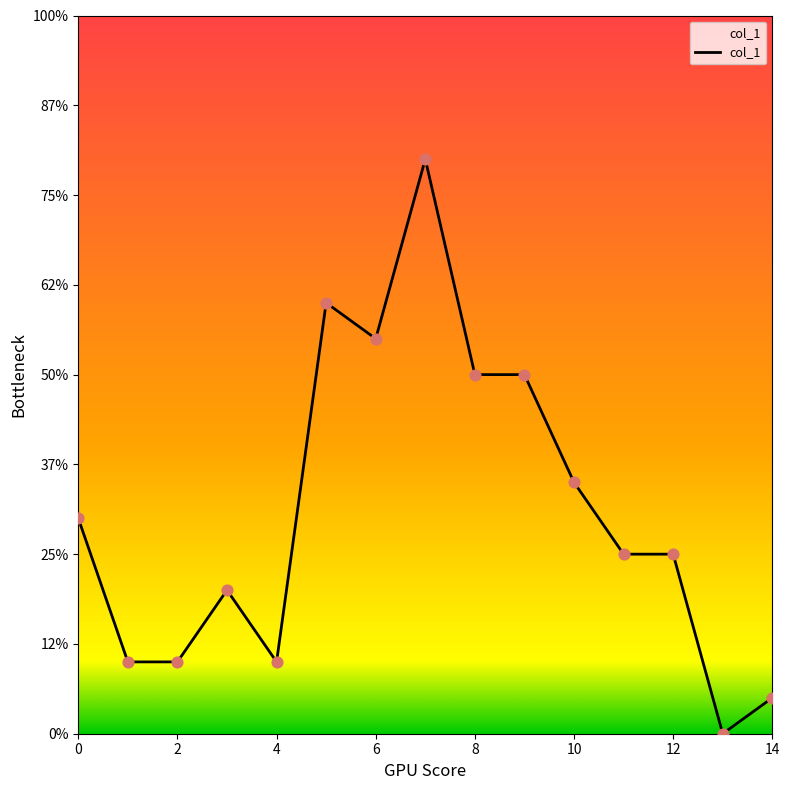

Does the chart have visible grid lines?

No